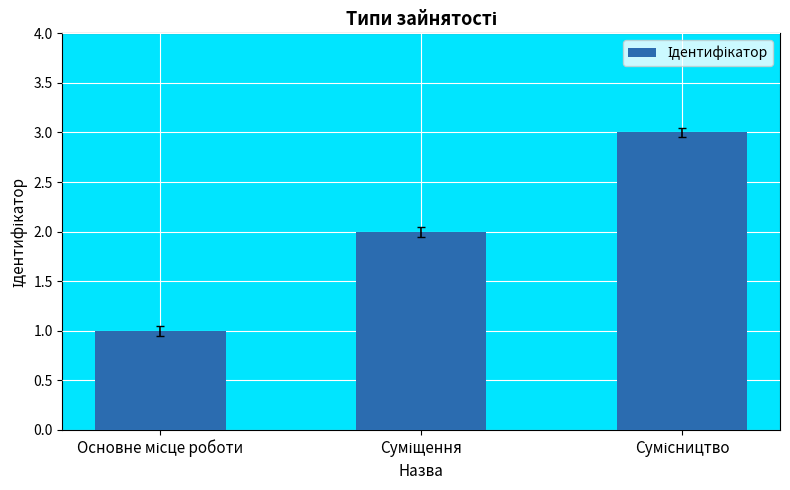

What is the sum of all values?

6